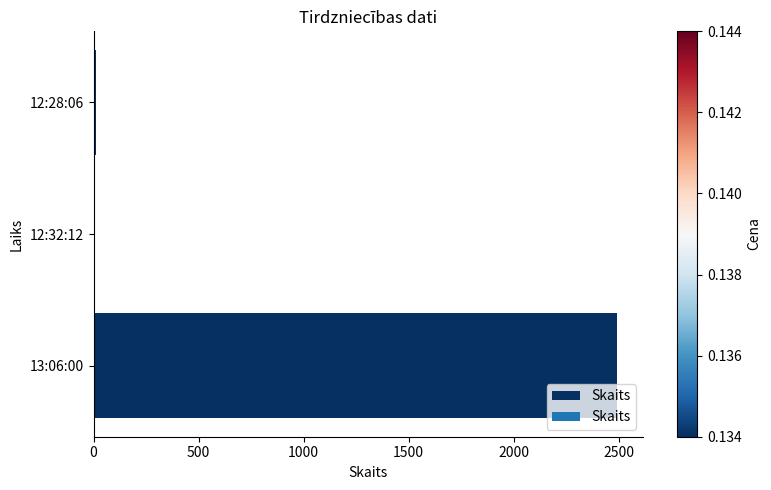

Where is the data nearest to the value 1245?

12:28:06